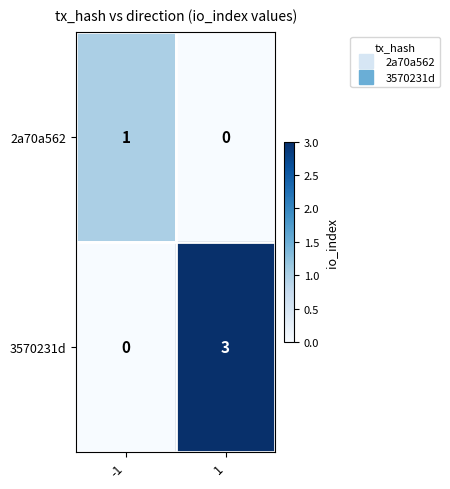

The value of 2a70a562 at 1 is 1. True or false?

False